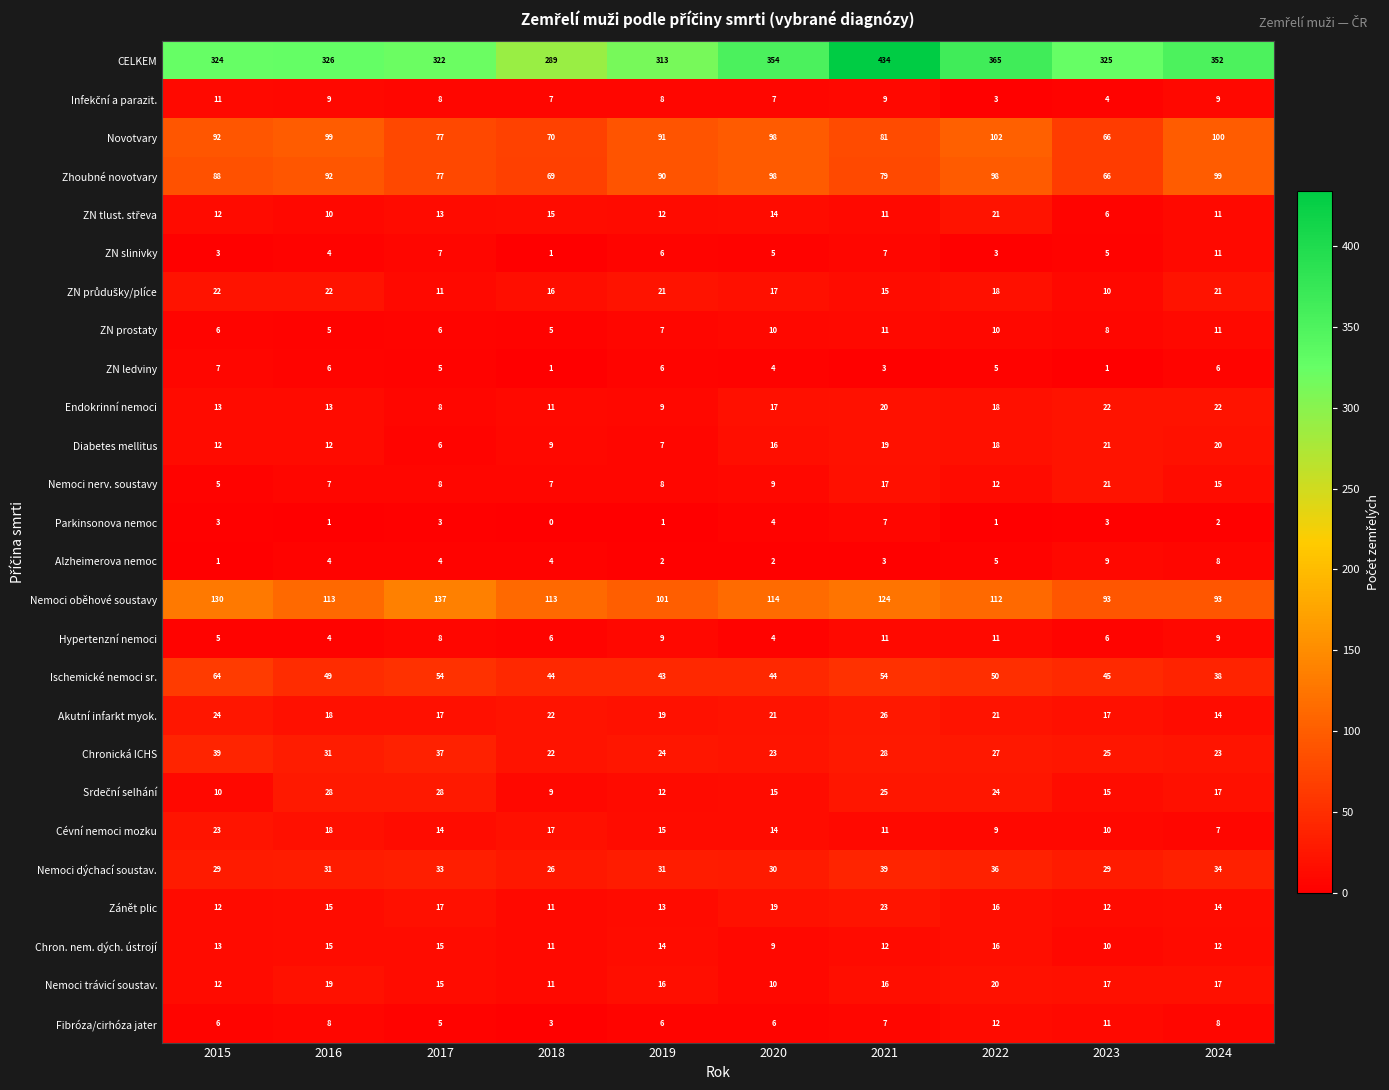

Which series has the largest total across all categories?

CELKEM